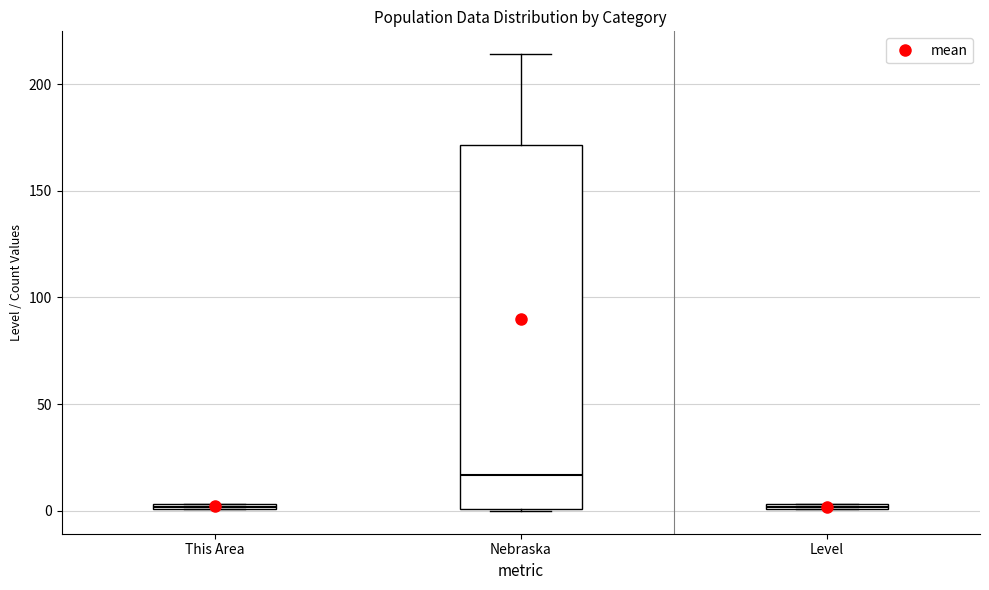

Where is the lower edge of the box for This Area on the y-axis? The values are not printed on the chart, so give them approximately, as read against the axis.

0